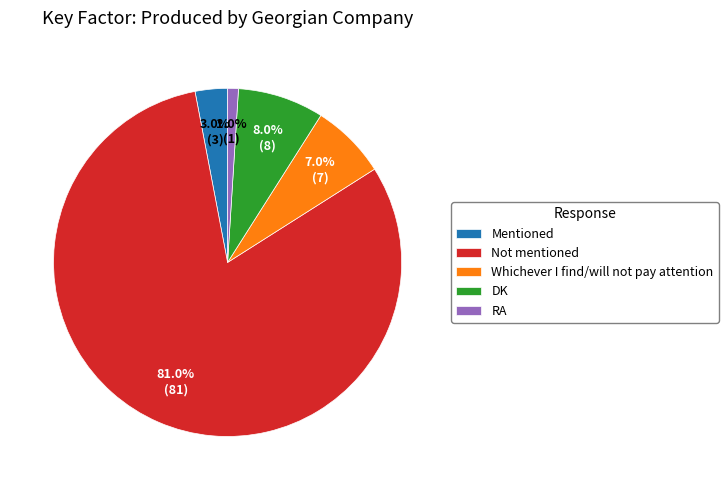

How many segments does this pie chart have?

5